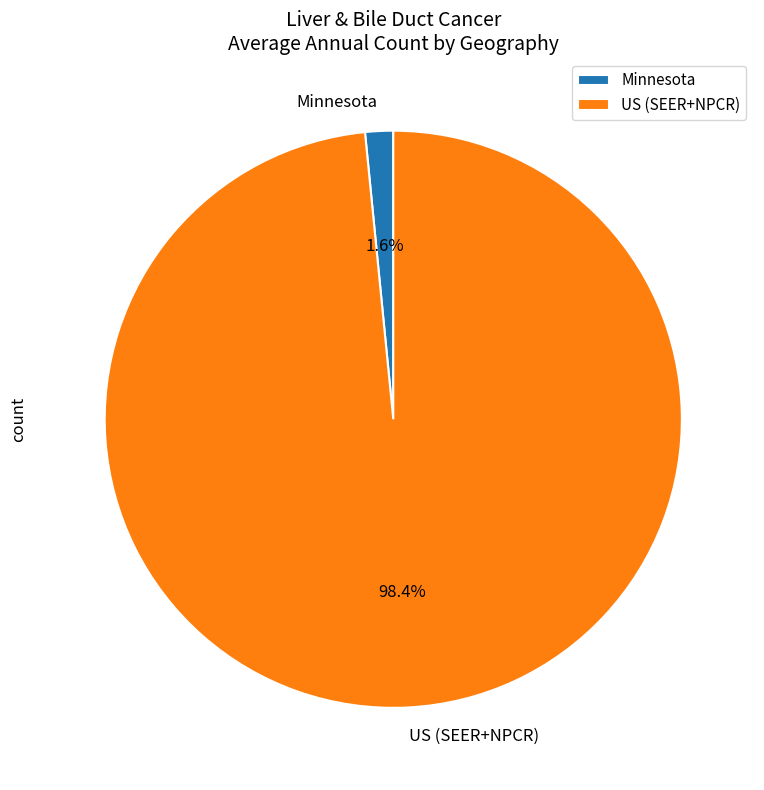

Is the sum of Minnesota and US (SEER+NPCR) greater than half?

Yes